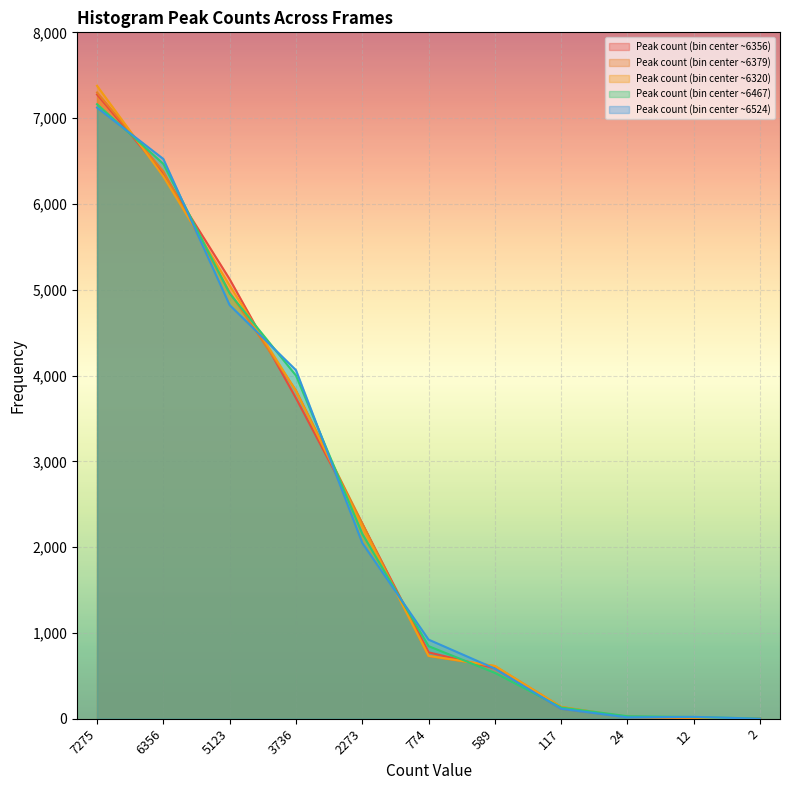

How many values in the Peak count (bin center ~6524) series are below 922?

5